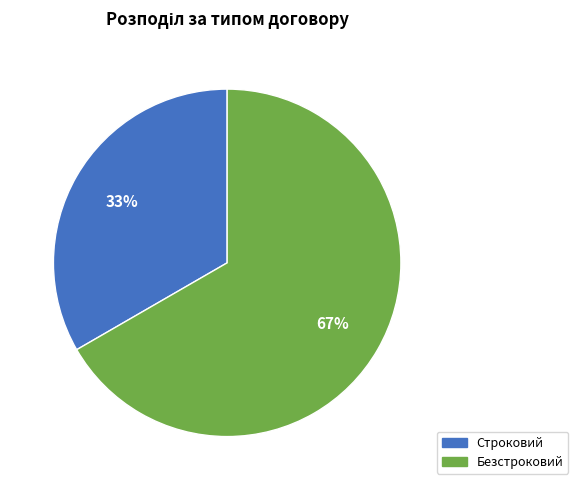

To the nearest percent, what percentage of the pie is Безстроковий?

67%